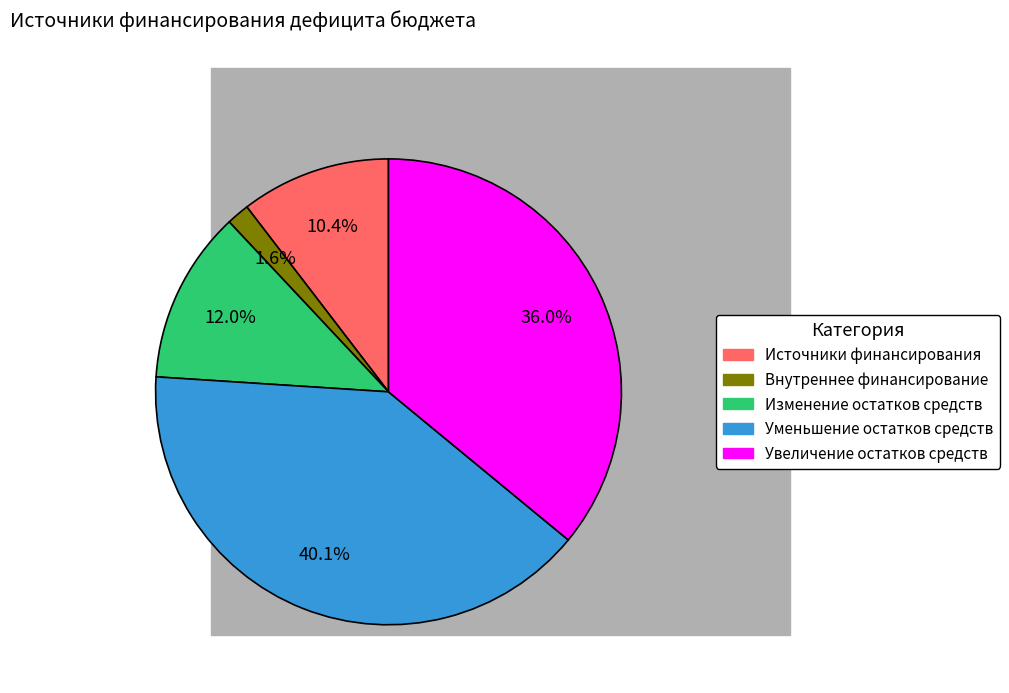

Does any single category account for the majority?

No